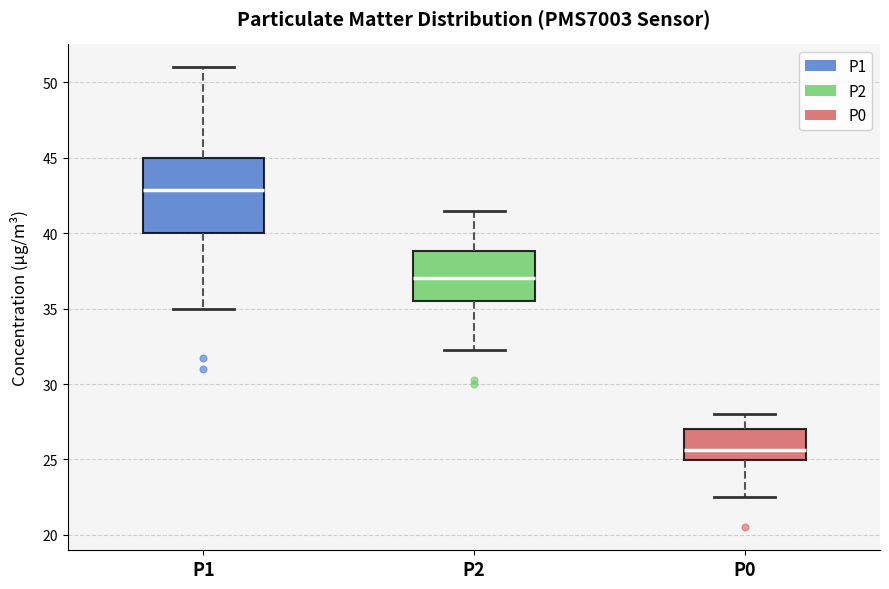

Reading left to right, read every box against the y-axis: the position of its median line, the range the box covers, and the ends of its whiskers. The values are not printed on the chart, so give them approximately, as read against the axis.

P1: median 43.0, box 40.0 to 45.0, whiskers 35.0 to 51.0
P2: median 37.0, box 35.5 to 39.0, whiskers 32.5 to 41.5
P0: median 25.5, box 25.0 to 27.0, whiskers 22.5 to 28.0